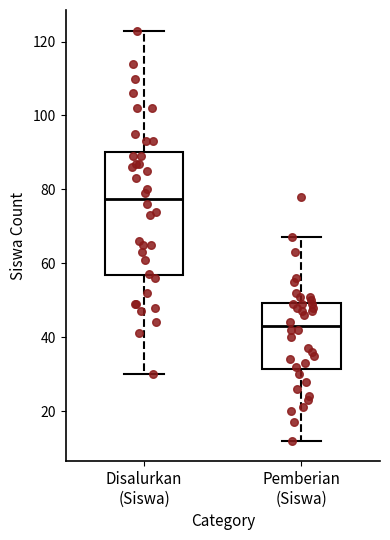

Reading left to right, transcribe this box plot: for each box, give where its median line is, the range the box spans, and where its two whiskers end, as read against the y-axis. The values are not printed on the chart, so give them approximately, as read against the axis.

Disalurkan (Siswa): median 78, box 56 to 90, whiskers 30 to 124
Pemberian (Siswa): median 44, box 32 to 50, whiskers 12 to 68